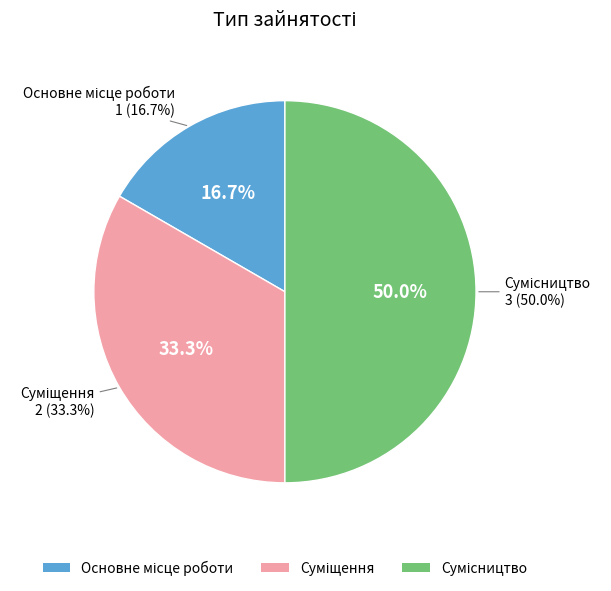

The Суміщення slice represents 21% of the pie. True or false?

False